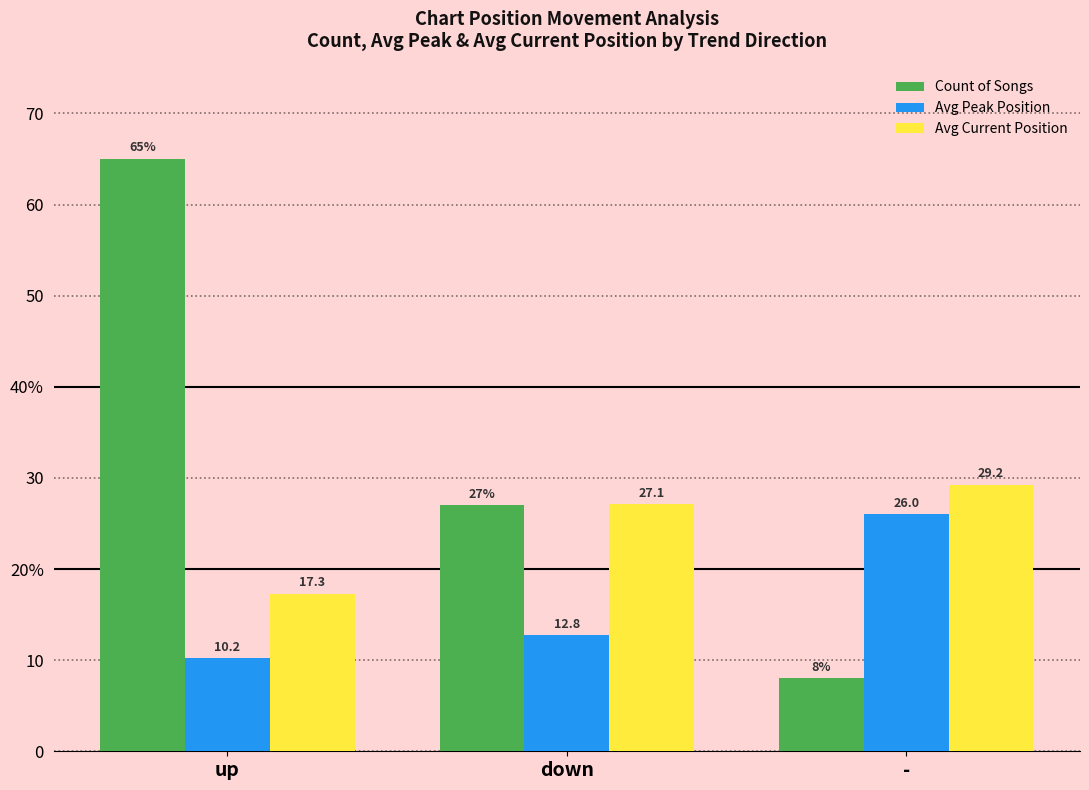

Are the bars horizontal?

No